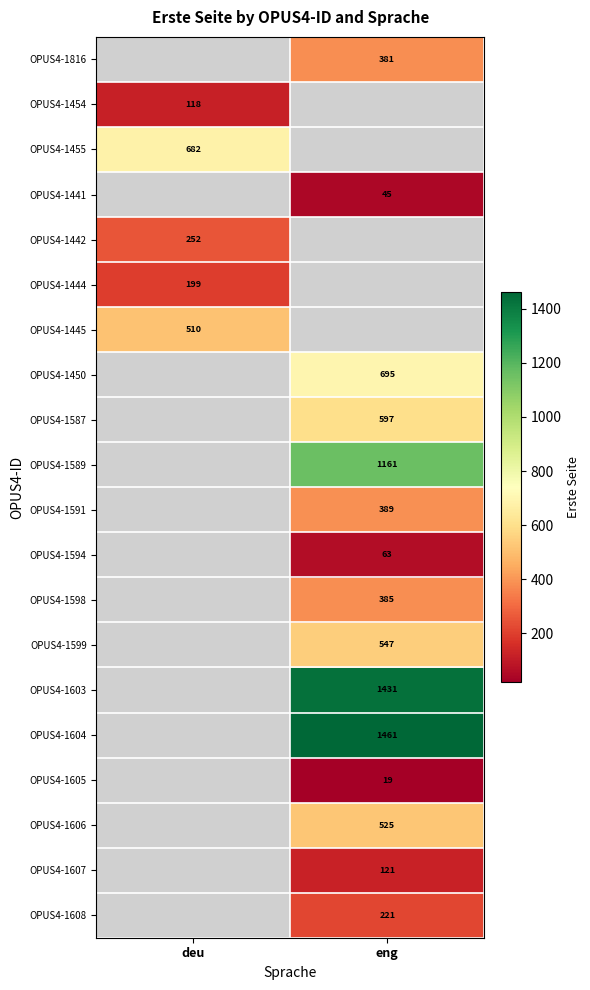

True or false: OPUS4-1606 has a value of 525 at eng.

True